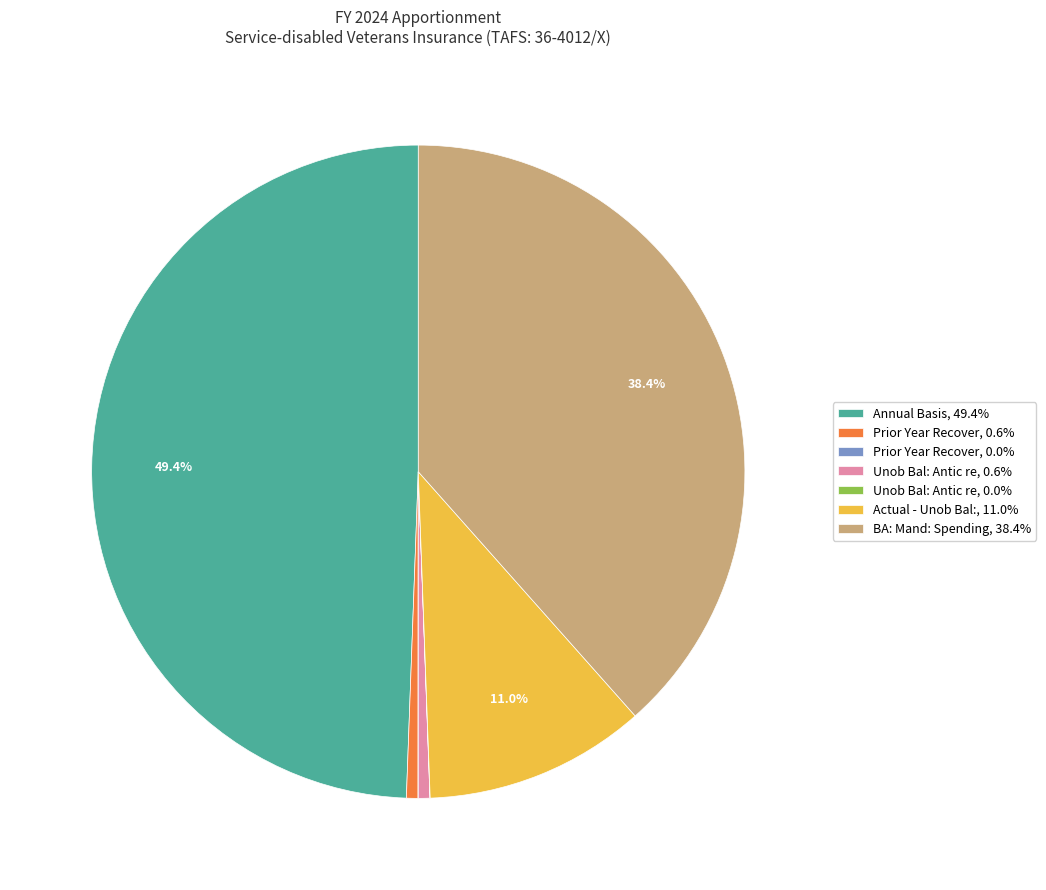

Approximately how many times larger is the value at Annual Basis, 49.4% compared to Unob Bal: Antic re, 0.6%?

86.5